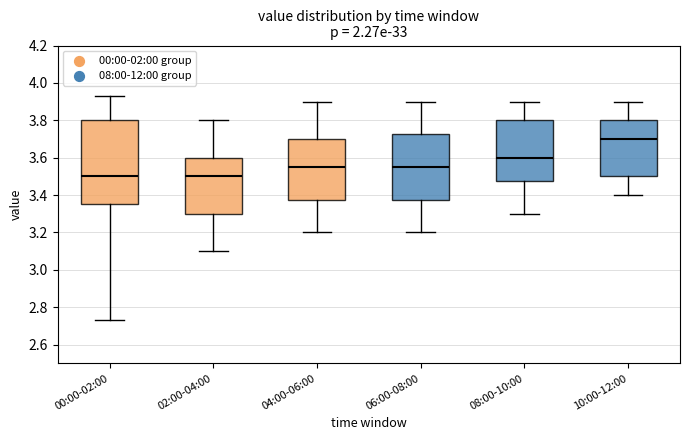

Where does the median line of the box for 02:00-04:00 sit on the y-axis? The values are not printed on the chart, so give them approximately, as read against the axis.

3.50